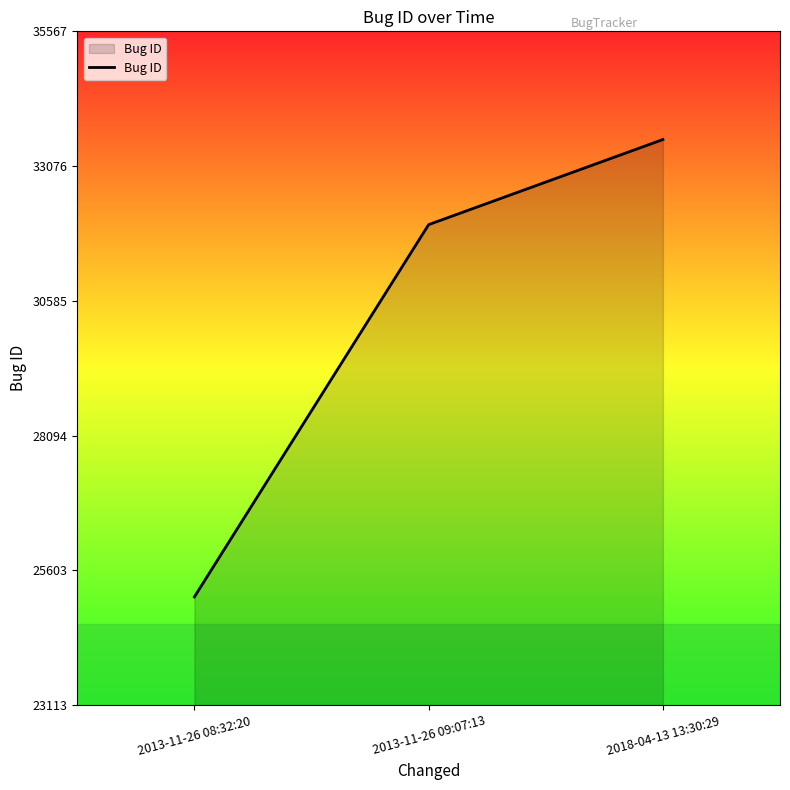

How many lines are shown in the chart?

1